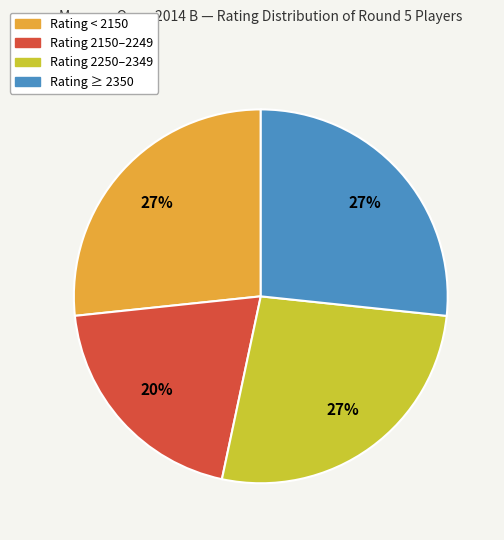

Which category has the smallest portion of the pie?

Rating 2150–2249